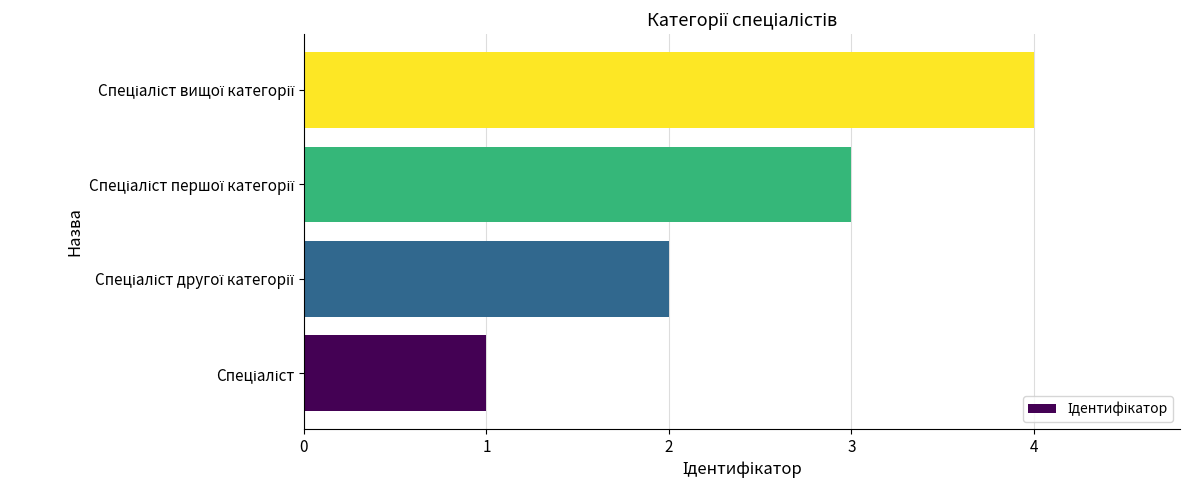

What is the sum of all values?

10